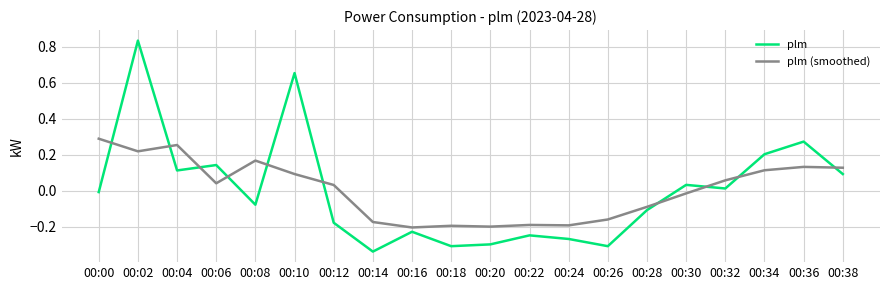

What is the difference between the maximum and minimum values in the plm (smoothed) series?

0.5